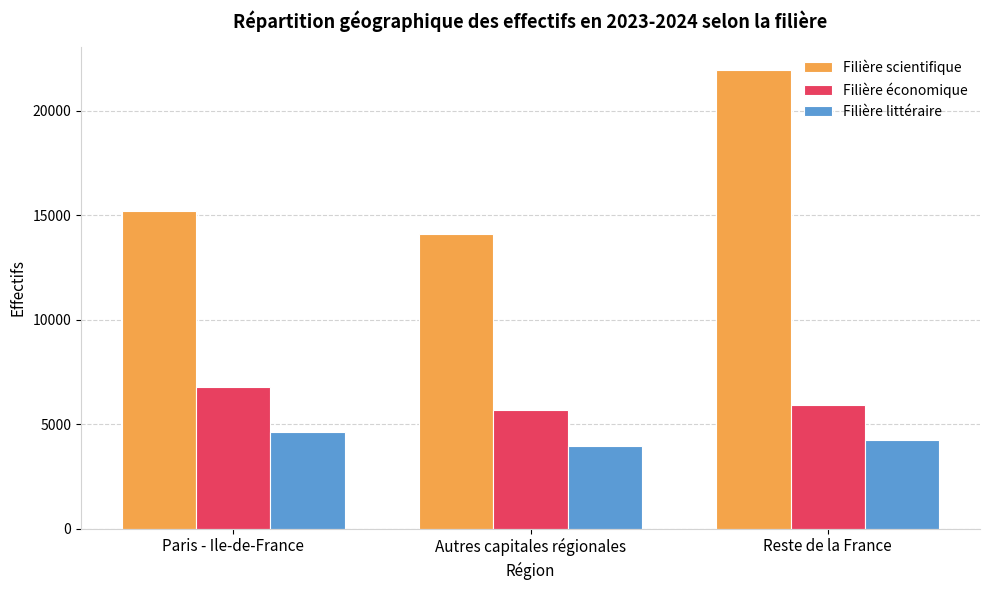

Which series has the largest range (max minus min)?

Filière scientifique